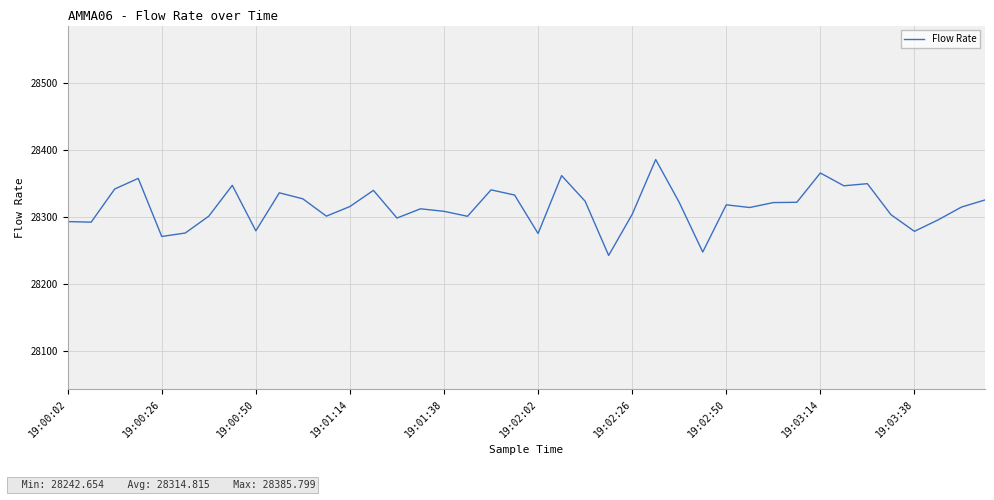

What is the difference between the maximum and minimum values?

143.1